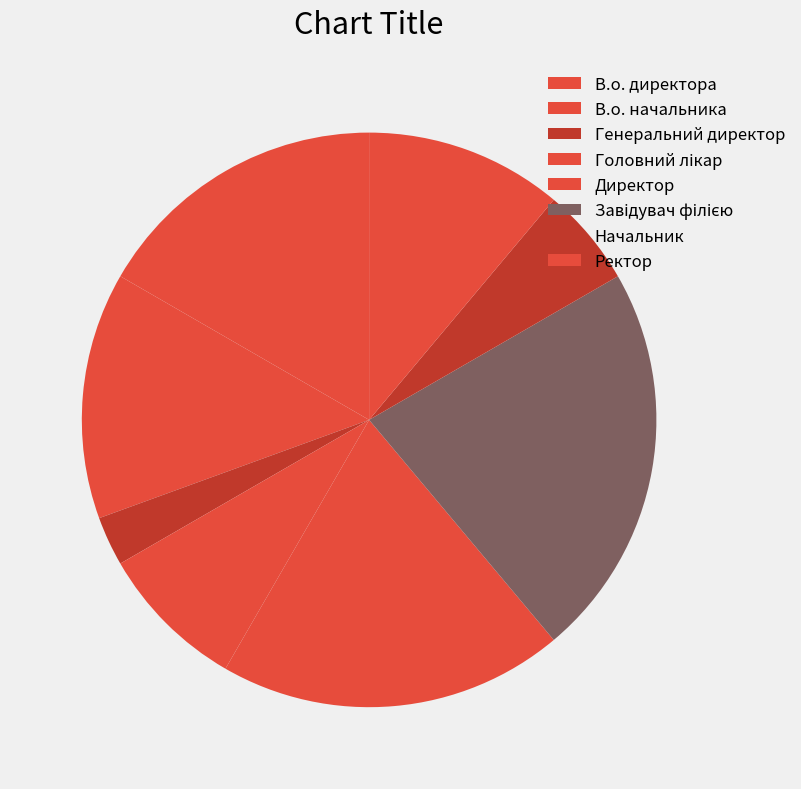

Rank the categories by value from lowest to highest.

Генеральний директор, Начальник, Головний лікар, Ректор, В.о. начальника, В.о. директора, Директор, Завідувач філією